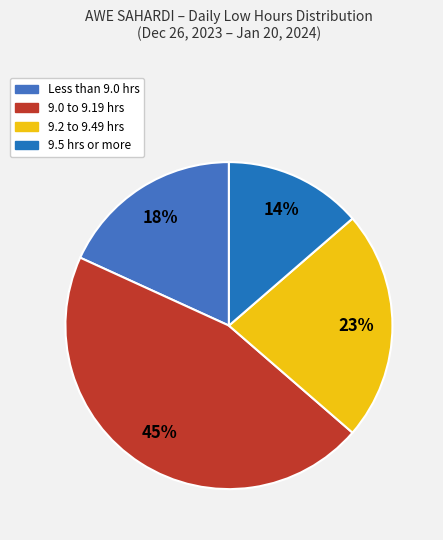

Count the number of slices in the pie.

4